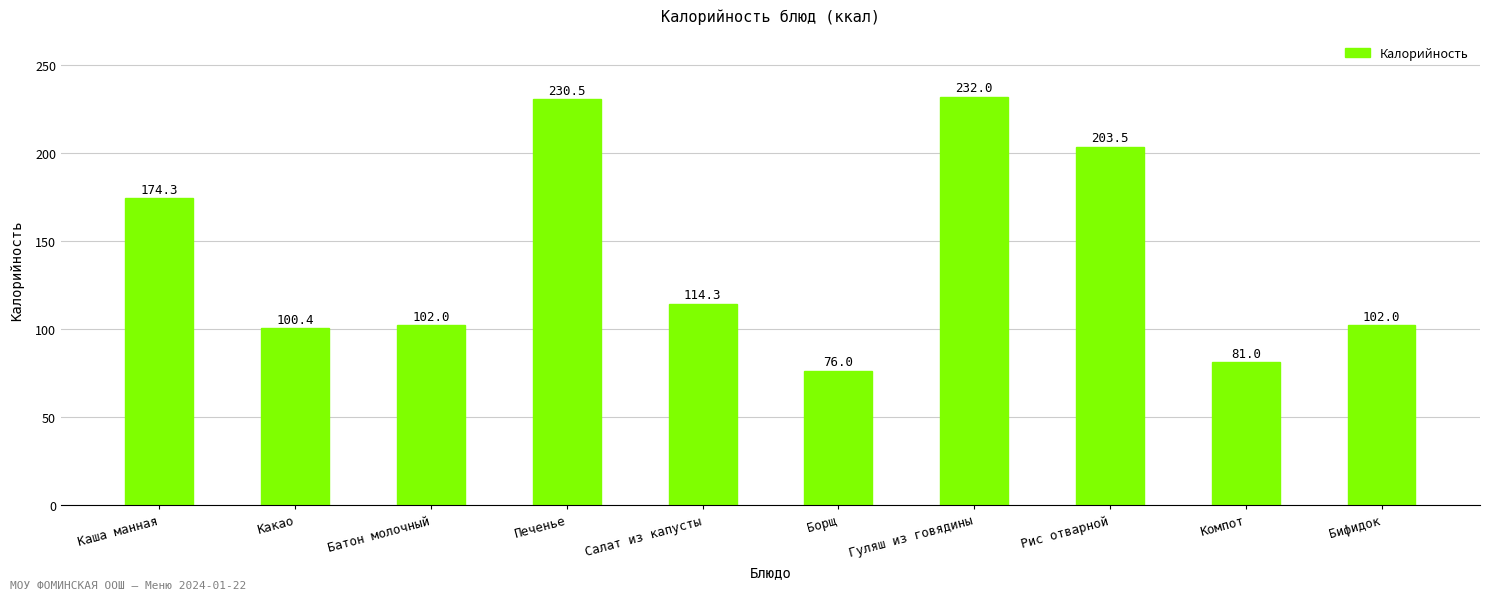

What is the difference between the maximum and second lowest values?

151.0